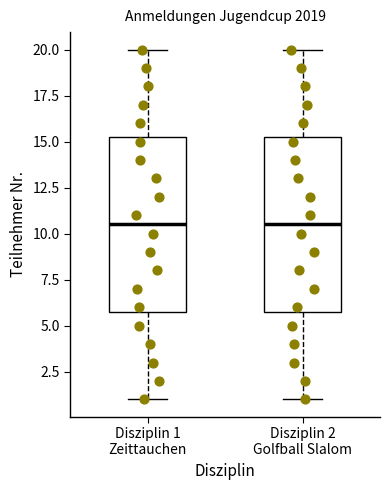

Reading left to right, read every box against the y-axis: the position of its median line, the range the box covers, and the ends of its whiskers. The values are not printed on the chart, so give them approximately, as read against the axis.

Disziplin 1 Zeittauchen: median 10.5, box 6.0 to 15.5, whiskers 1.0 to 20.0
Disziplin 2 Golfball Slalom: median 10.5, box 6.0 to 15.5, whiskers 1.0 to 20.0